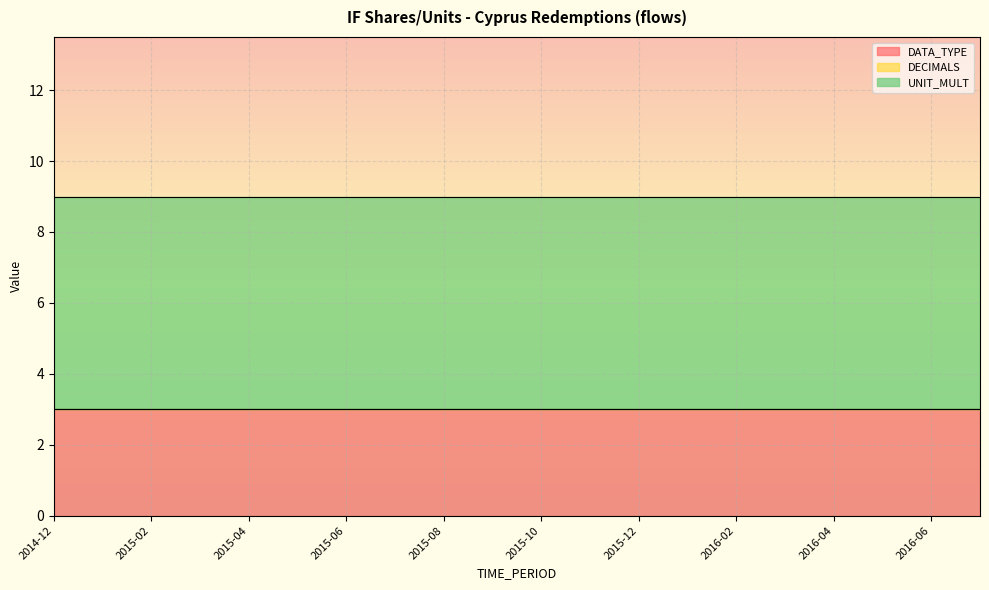

Reading right to left, list all the values displayed in this chart.

DATA_TYPE: 2016-07=3	2016-06=3	2016-05=3	2016-04=3	2016-03=3	2016-02=3	2016-01=3	2015-12=3	2015-11=3	2015-10=3	2015-09=3	2015-08=3	2015-07=3	2015-06=3	2015-05=3	2015-04=3	2015-03=3	2015-02=3	2015-01=3	2014-12=3
DECIMALS: 2016-07=0	2016-06=0	2016-05=0	2016-04=0	2016-03=0	2016-02=0	2016-01=0	2015-12=0	2015-11=0	2015-10=0	2015-09=0	2015-08=0	2015-07=0	2015-06=0	2015-05=0	2015-04=0	2015-03=0	2015-02=0	2015-01=0	2014-12=0
UNIT_MULT: 2016-07=6	2016-06=6	2016-05=6	2016-04=6	2016-03=6	2016-02=6	2016-01=6	2015-12=6	2015-11=6	2015-10=6	2015-09=6	2015-08=6	2015-07=6	2015-06=6	2015-05=6	2015-04=6	2015-03=6	2015-02=6	2015-01=6	2014-12=6